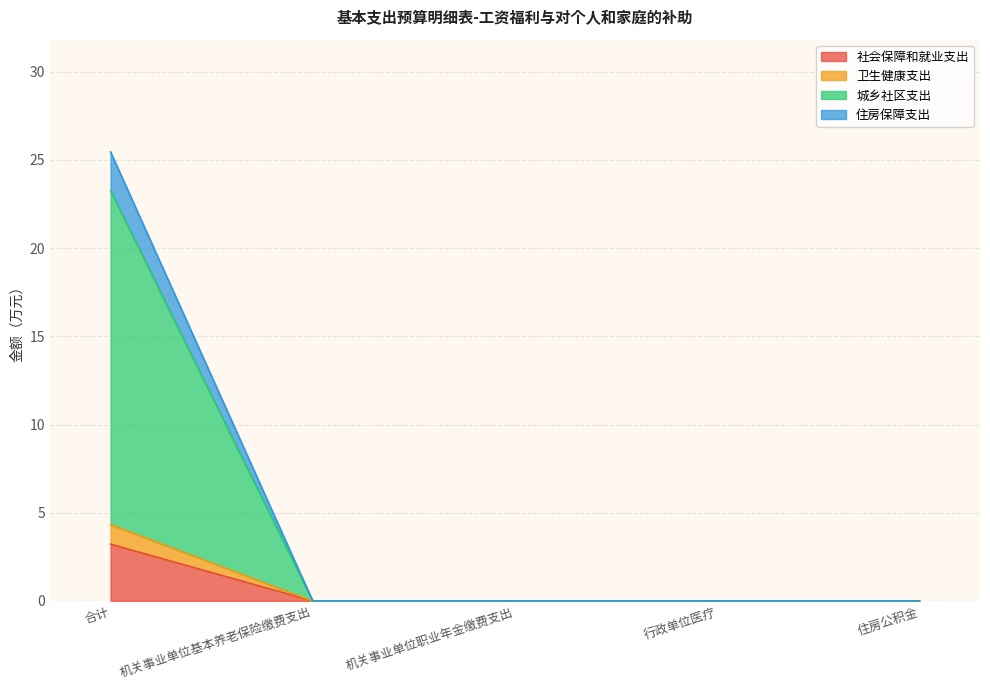

At how many categories does at least one series exceed 21?

1